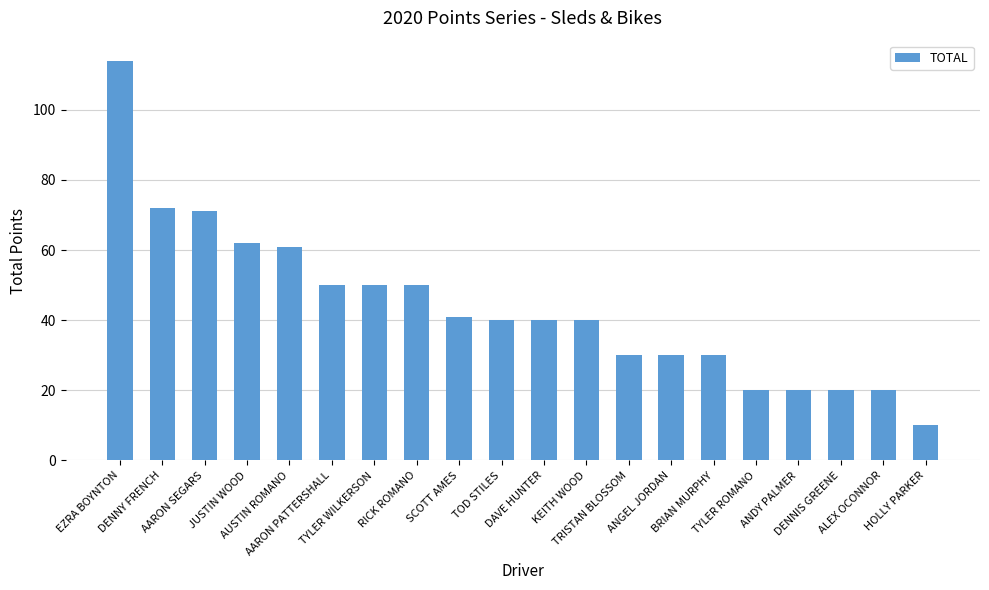

What is the sum of all values?

871